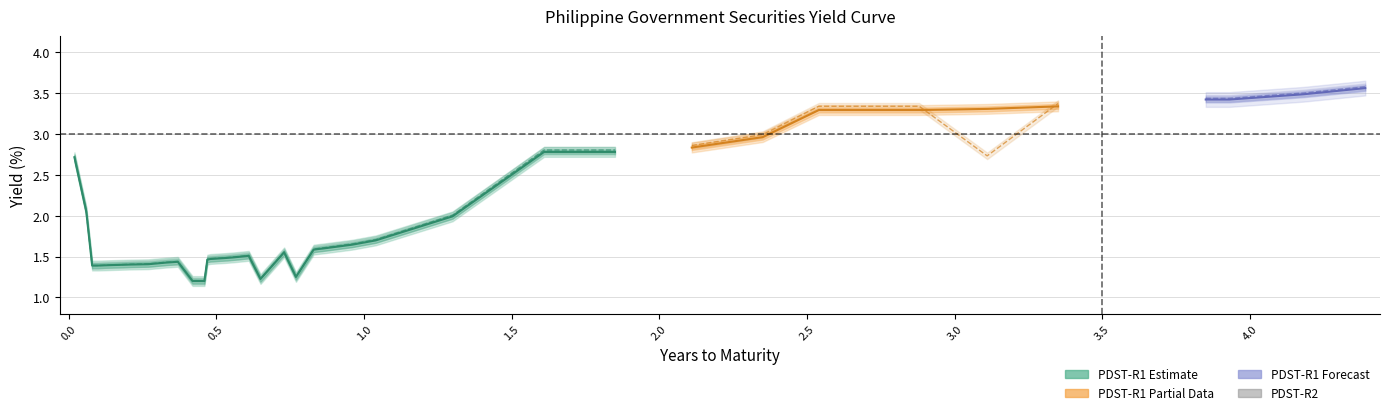

At how many categories does at least one series exceed 2?

17